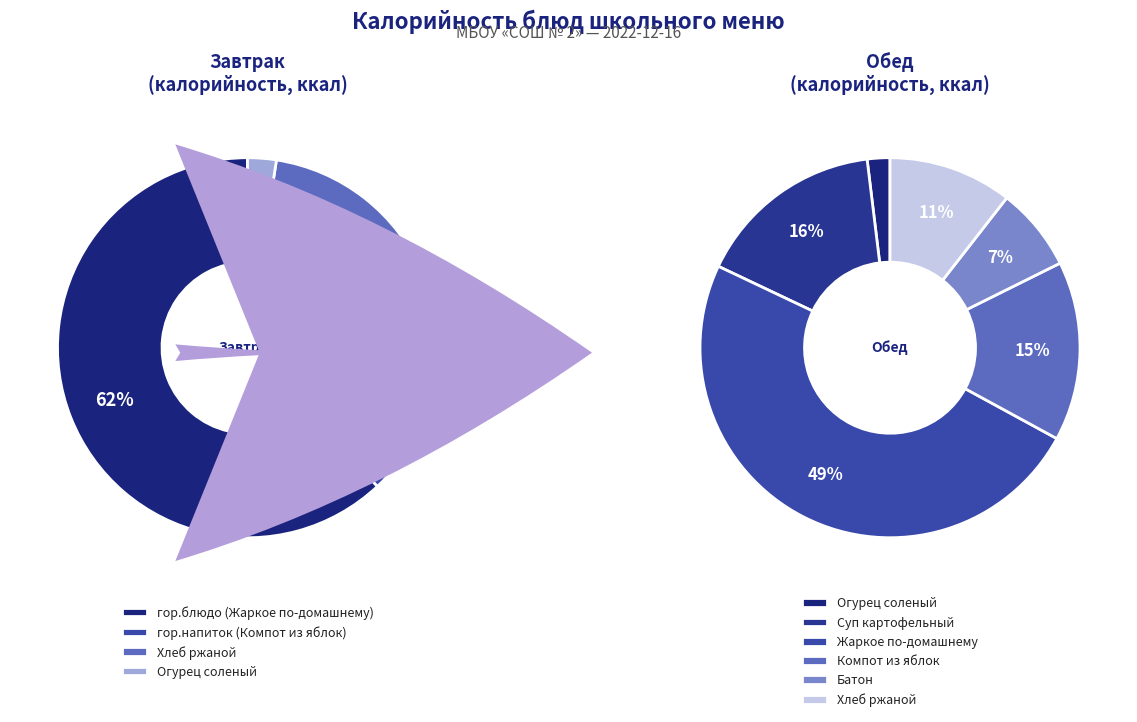

What percentage is the Хлеб ржаной slice, to the nearest percent?

16%